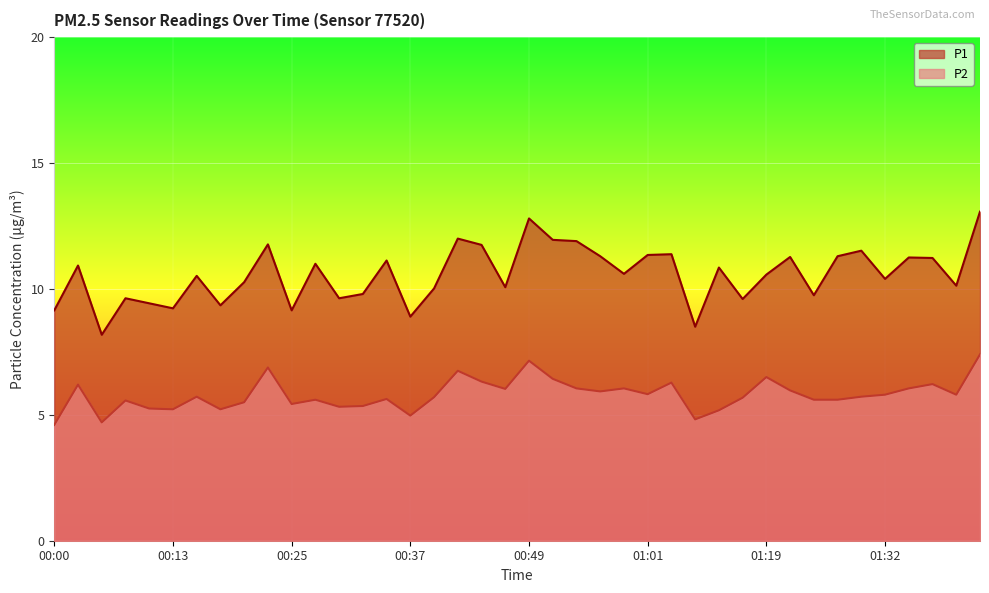

Where is P2 nearest to the value 6?

00:47